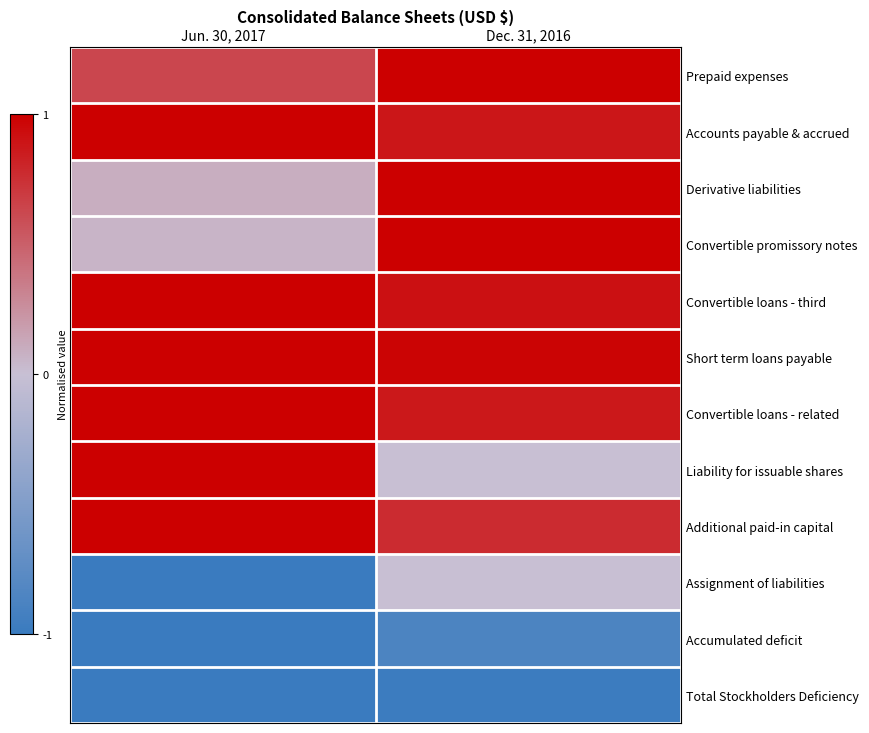

Rank the series at Dec. 31, 2016 from lowest to highest value.

Total Stockholders Deficiency, Accumulated deficit, Liability for issuable shares, Assignment of liabilities, Additional paid-in capital, Convertible loans - related, Accounts payable & accrued, Convertible loans - third, Short term loans payable, Prepaid expenses, Derivative liabilities, Convertible promissory notes